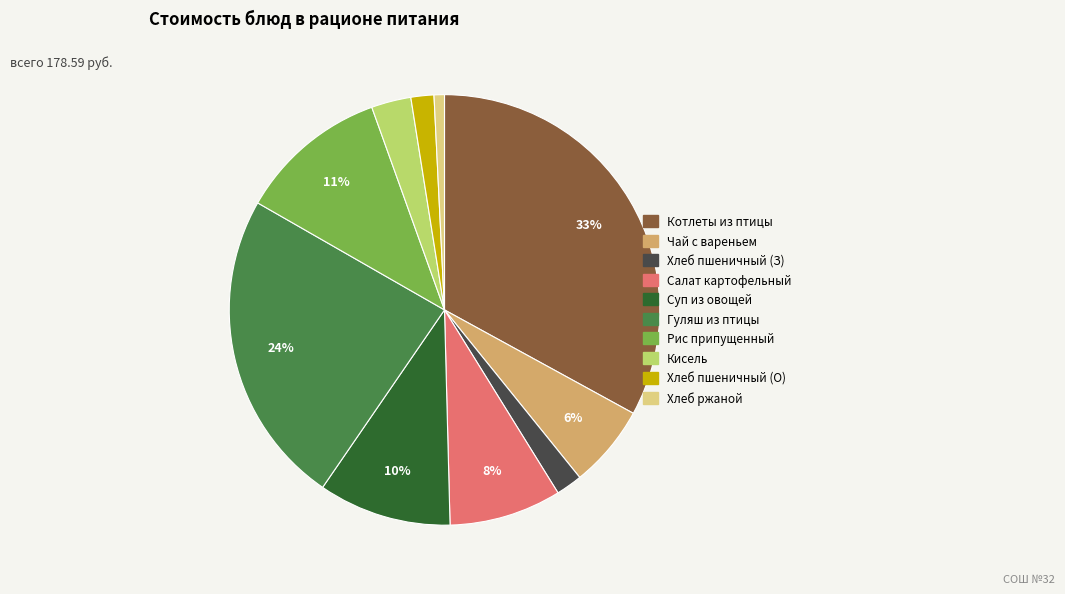

Is there any slice that represents more than half of the pie?

No